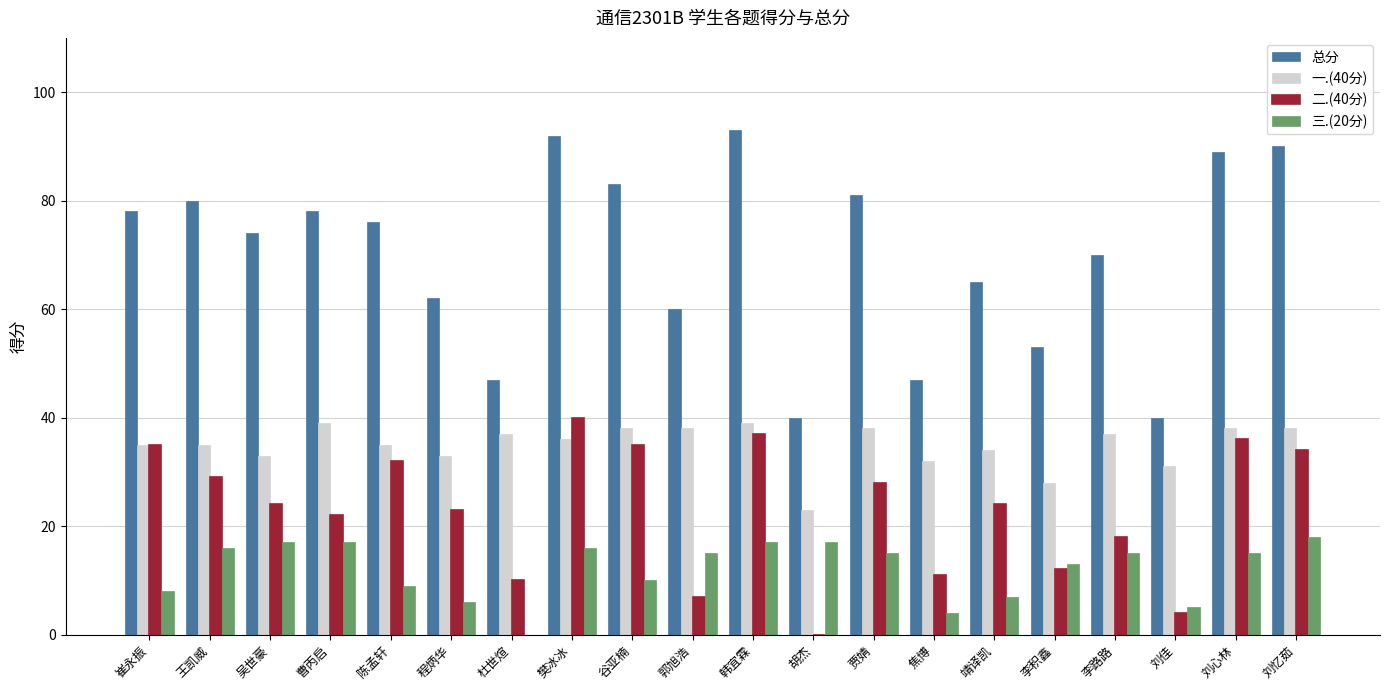

What is the greatest value displayed?

93